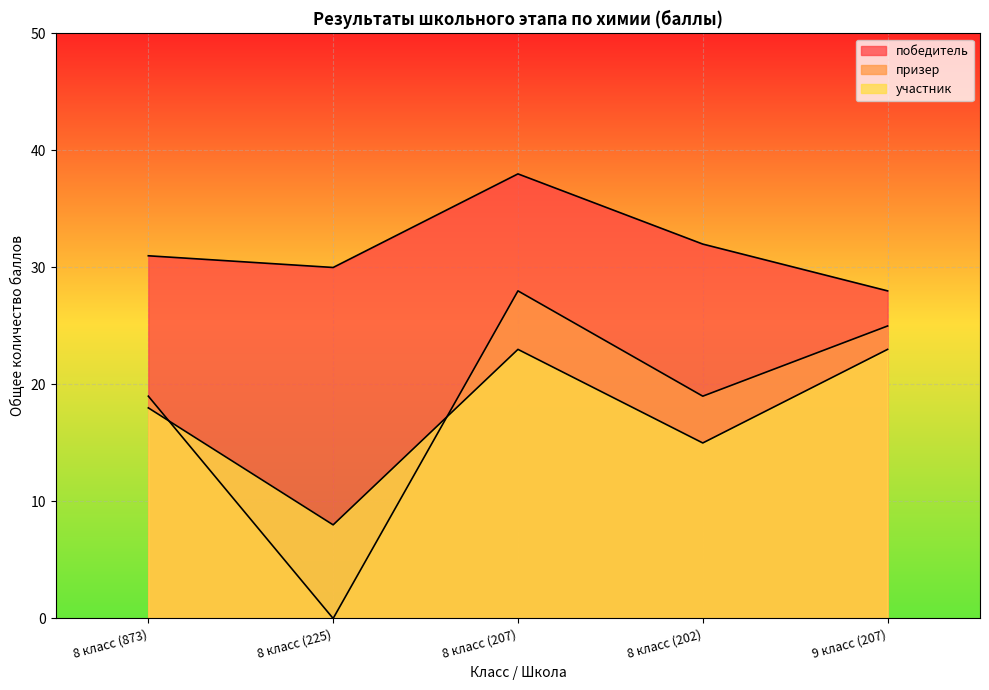

How many lines are shown in the chart?

3